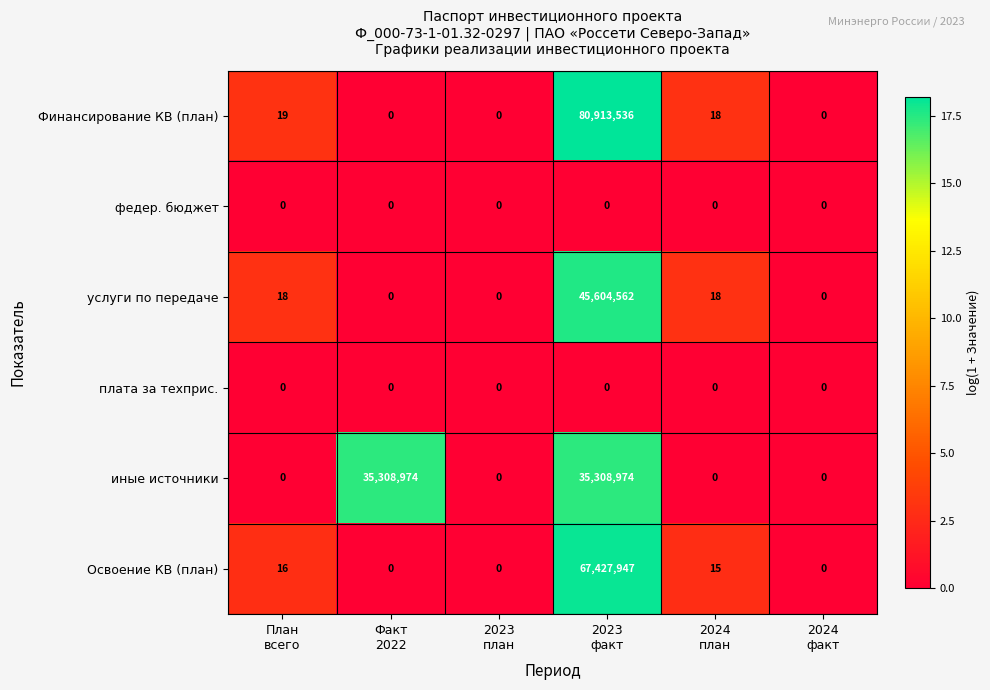

What is the maximum value for иные источники?

35308974